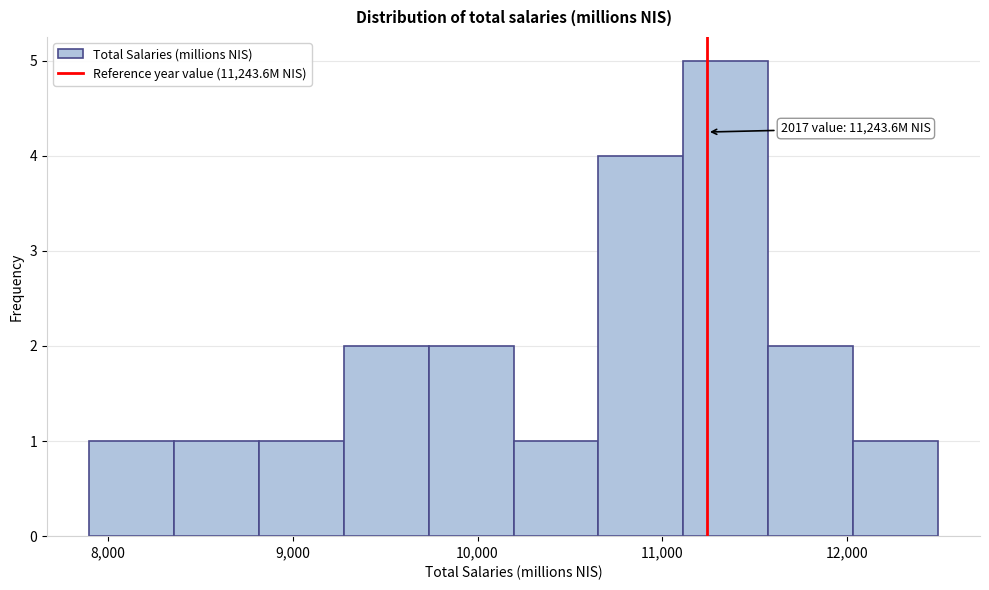

Over which range of the x-axis is the bar tallest?

11100 to 11600